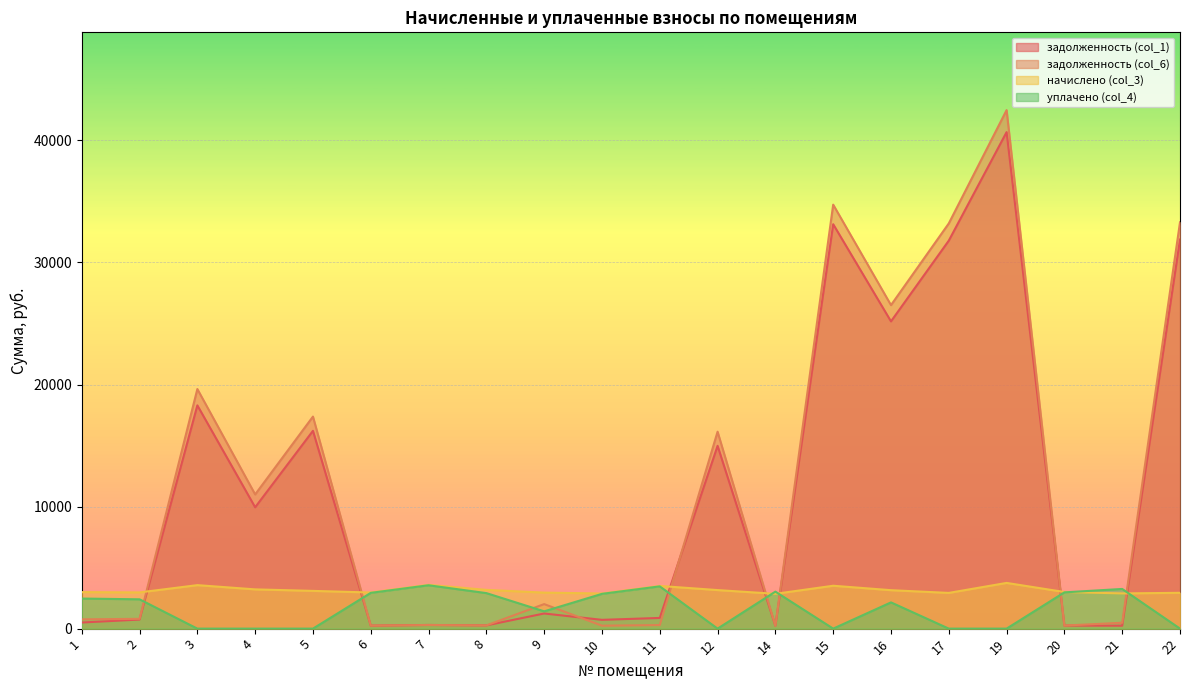

Rank the categories by уплачено (col_4) value from highest to lowest.

7, 11, 21, 14, 20, 6, 8, 10, 1, 2, 16, 9, 3, 4, 5, 12, 15, 17, 19, 22